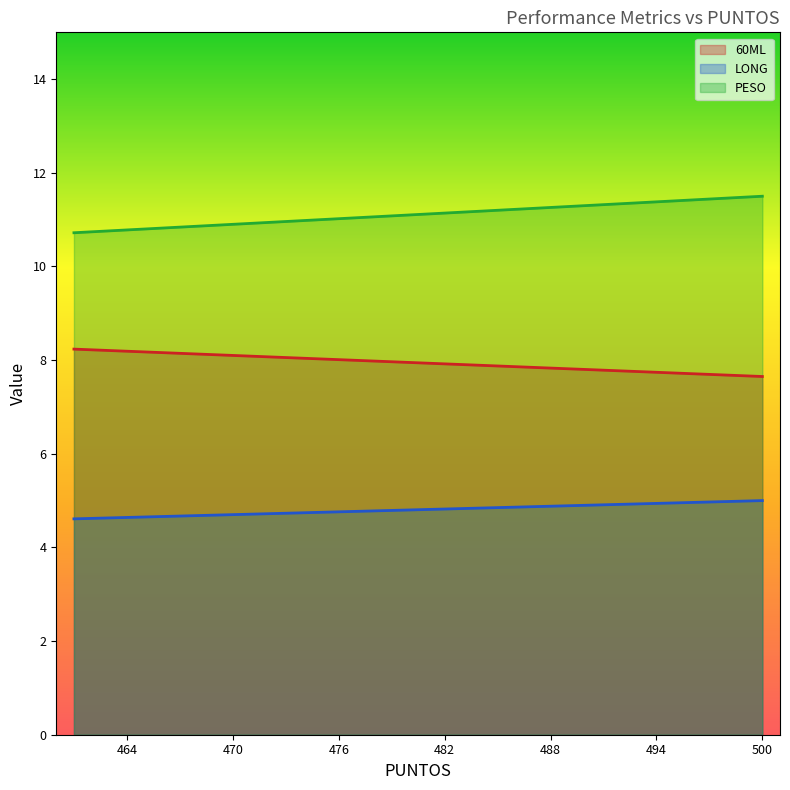

True or false: PESO has more than 2 points higher than both neighbors.

False